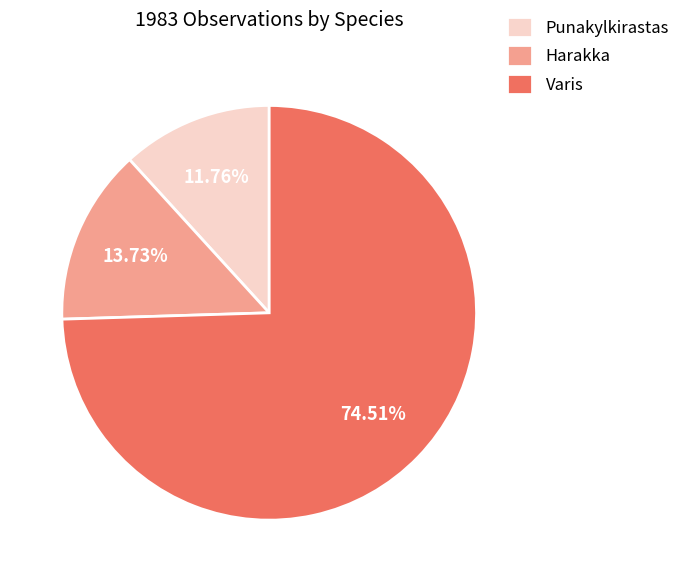

To the nearest percent, what percentage of the pie is Punakylkirastas?

12%